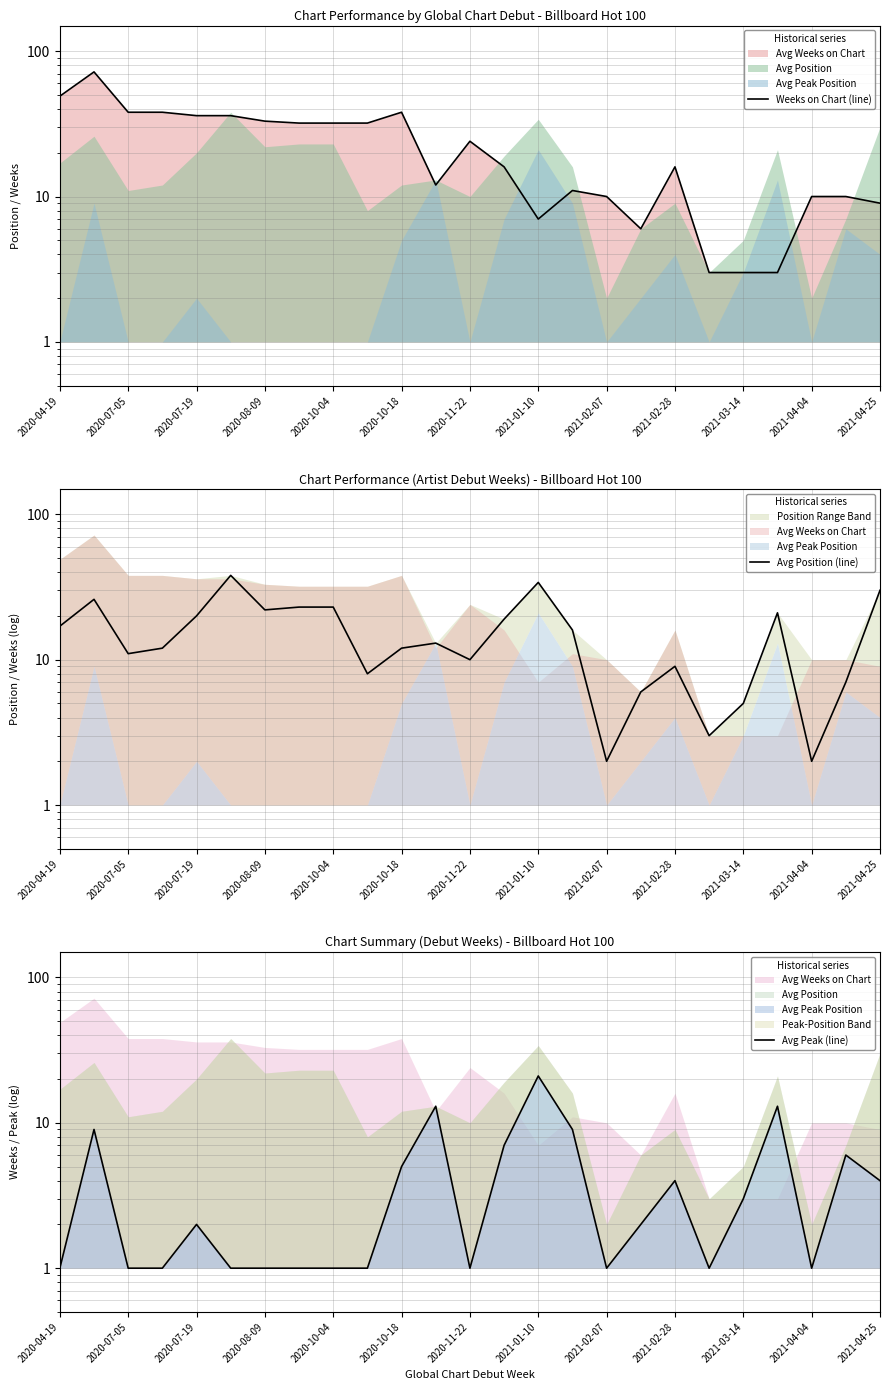

True or false: Avg Position (line) and Avg Peak (line) cross at least once.

False